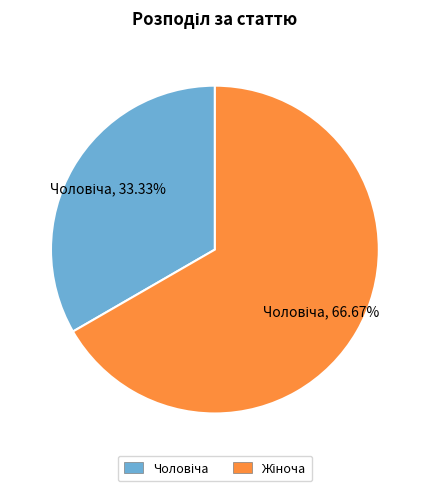

Is there any slice that represents more than half of the pie?

Yes